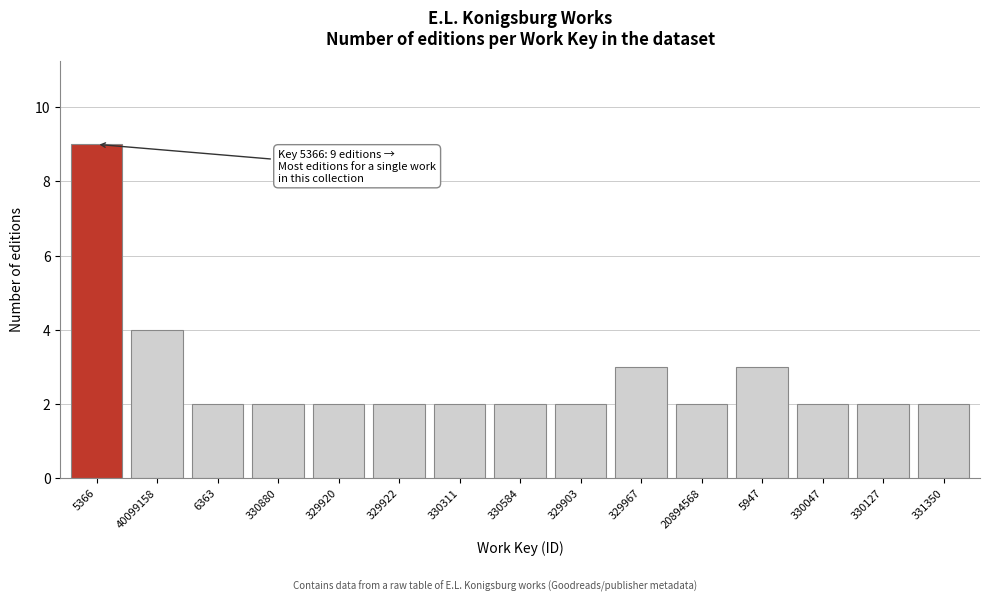

Reading left to right, list all the values displayed in this chart.

5366=9	40099158=4	6363=2	330880=2	329920=2	329922=2	330311=2	330584=2	329903=2	329967=3	20894568=2	5947=3	330047=2	330127=2	331350=2